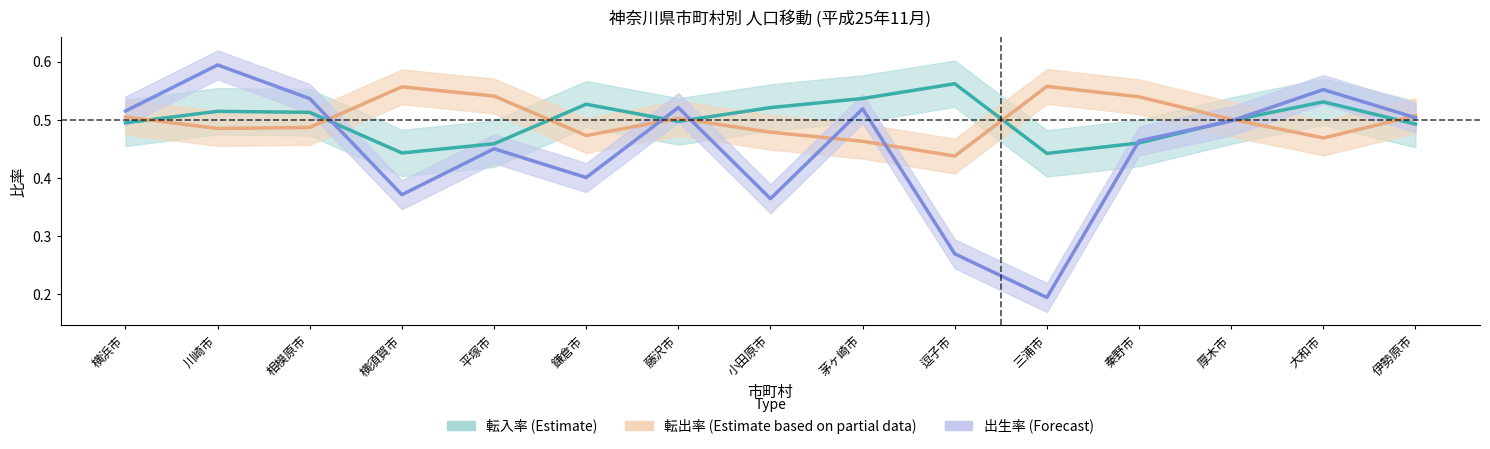

After their last crossing, which series has the higher values: 転出率 (Estimate based on partial data) or 出生率 (Forecast)?

転出率 (Estimate based on partial data)